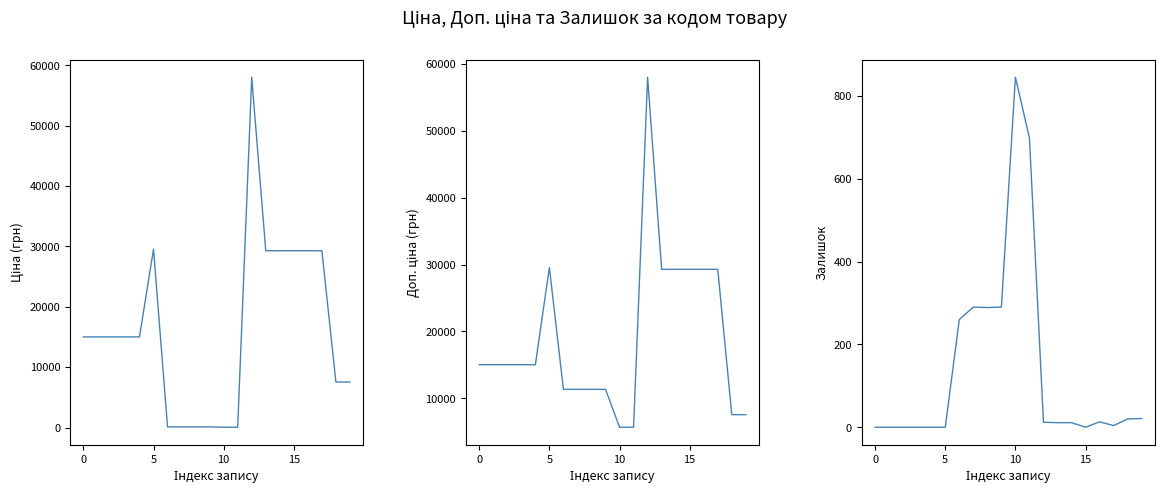

True or false: Доп. ціна has a value of 58037.0 at 12.

True